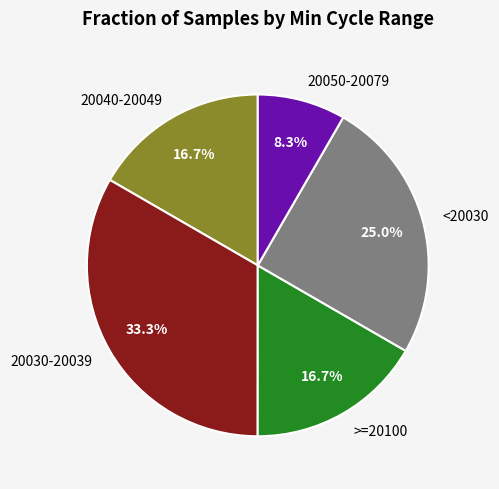

How many segments does this pie chart have?

5